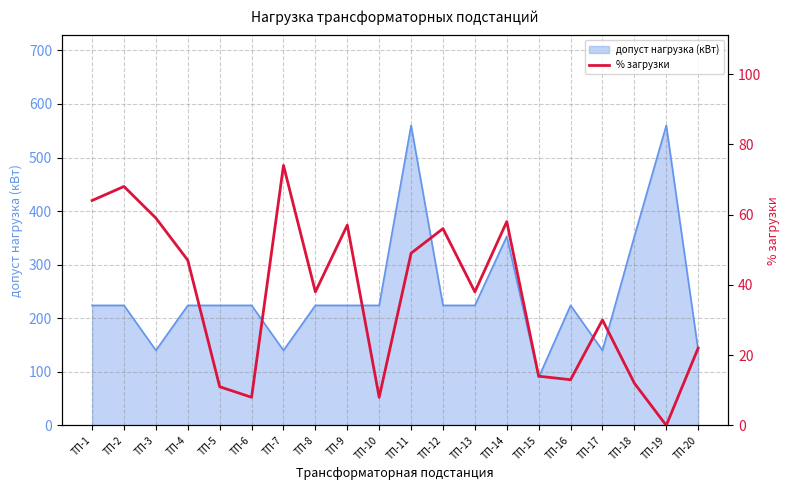

How many lines are shown in the chart?

1